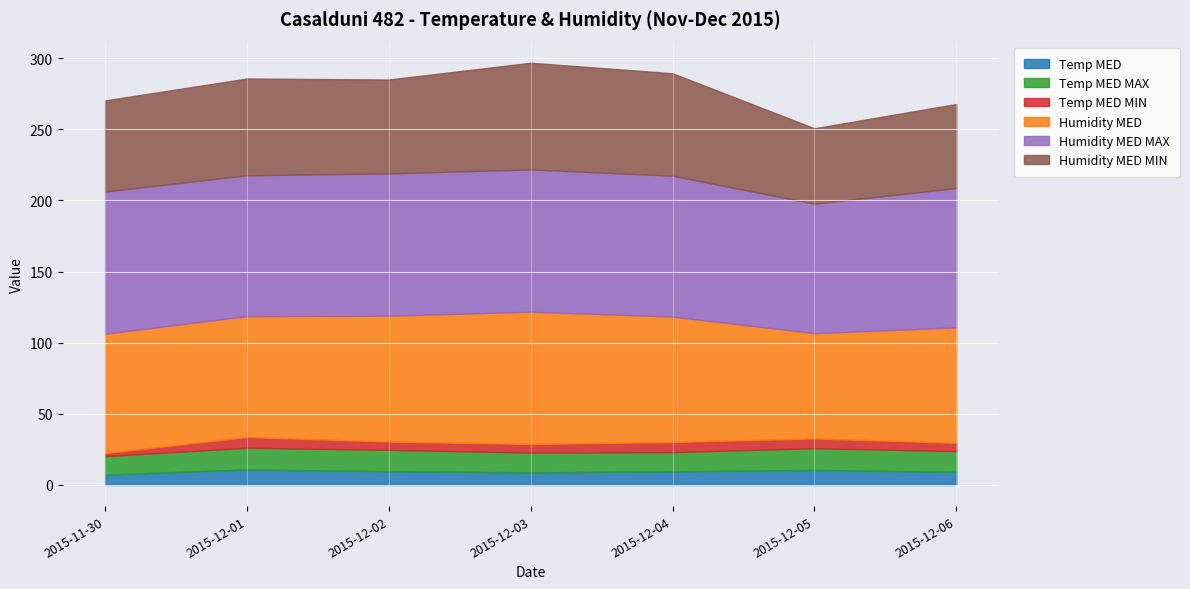

What is the highest value of the Temp MED series?

10.9